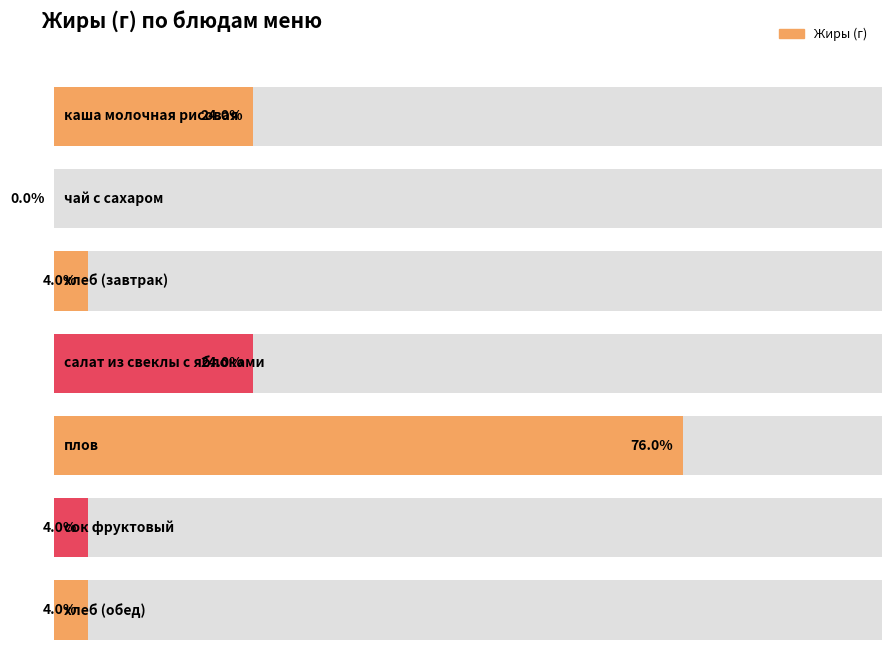

True or false: the data shows 2 at каша молочная рисовая.

False